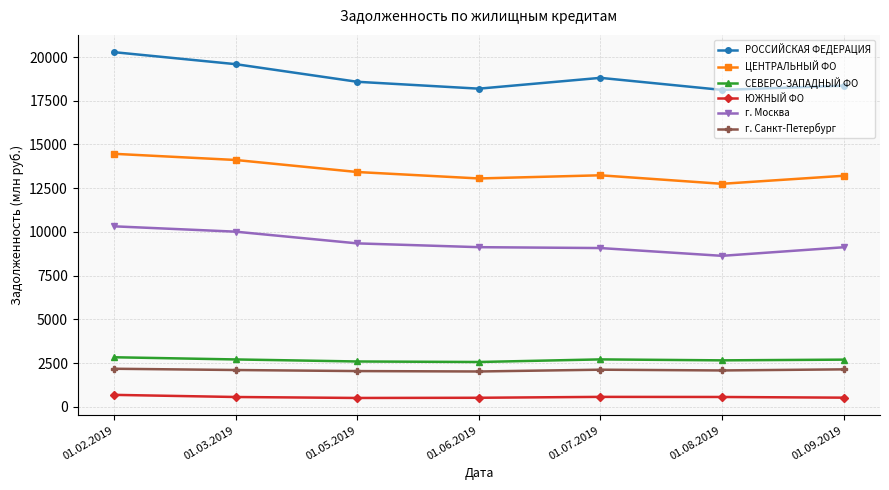

Which series has the largest total across all categories?

РОССИЙСКАЯ ФЕДЕРАЦИЯ